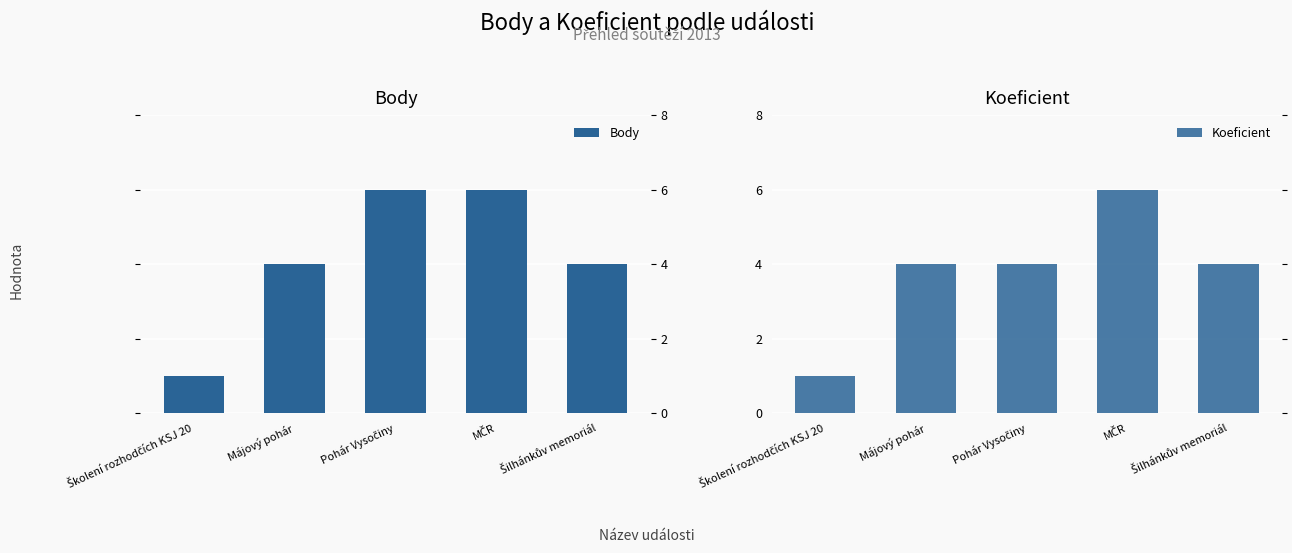

Which series has the largest total across all categories?

Body